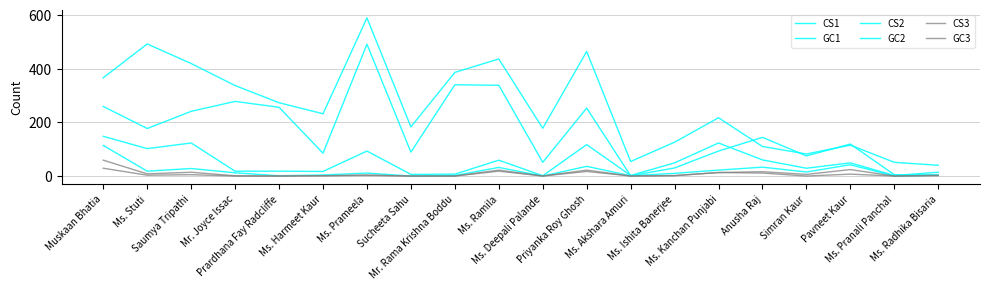

Rank the categories by CS2 value from highest to lowest.

Muskaan Bhatia, Saumya Tripathi, Ms. Kanchan Punjabi, Priyanka Roy Ghosh, Ms. Stuti, Ms. Prameela, Anusha Raj, Ms. Ramila, Ms. Ishita Banerjee, Pavneet Kaur, Simran Kaur, Mr. Joyce Issac, Prardhana Fay Radcliffe, Ms. Harmeet Kaur, Ms. Radhika Bisaria, Mr. Rama Krishna Boddu, Sucheeta Sahu, Ms. Akshara Amuri, Ms. Pranali Panchal, Ms. Deepali Palande